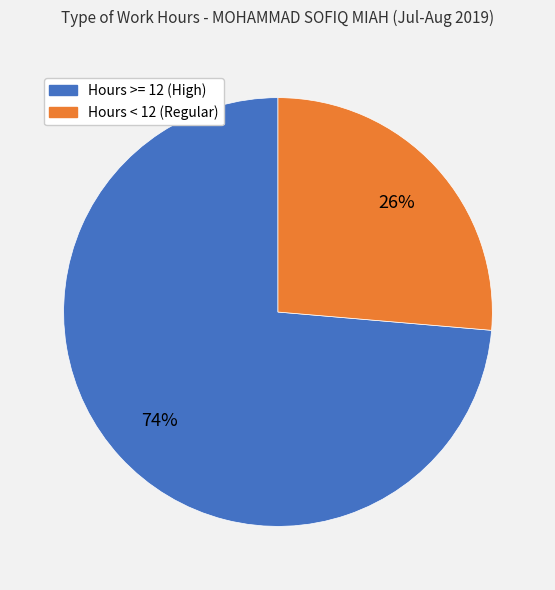

Is there any slice that represents more than half of the pie?

Yes